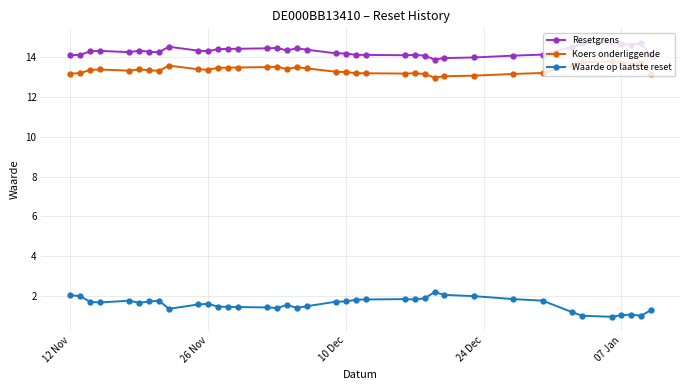

Is this an area chart (filled region under the line)?

No